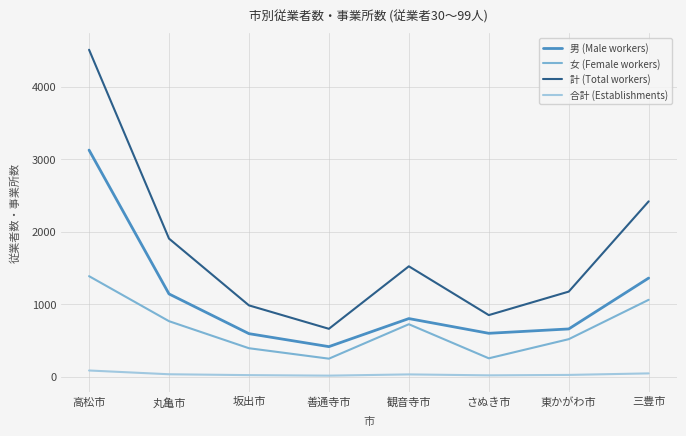

True or false: 計 (Total workers) and 女 (Female workers) intersect in this chart.

False